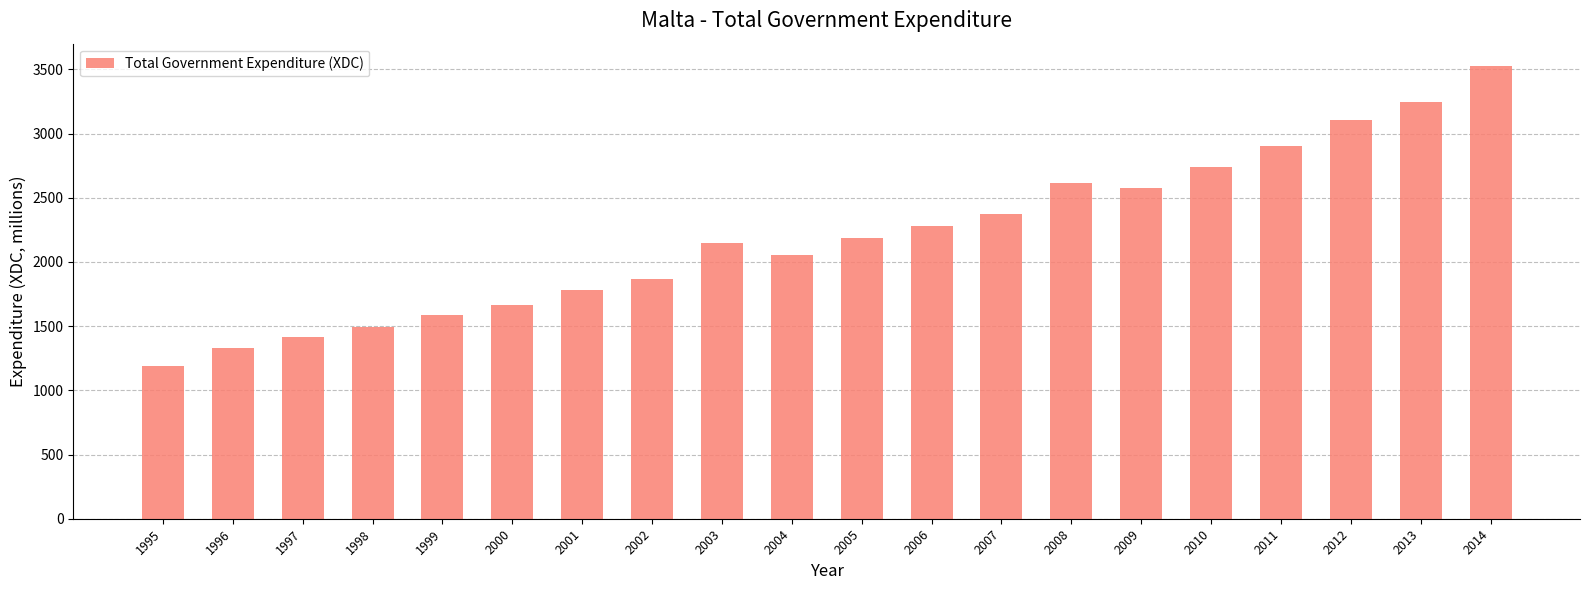

List the labels in order of value, largest first.

2014, 2013, 2012, 2011, 2010, 2008, 2009, 2007, 2006, 2005, 2003, 2004, 2002, 2001, 2000, 1999, 1998, 1997, 1996, 1995